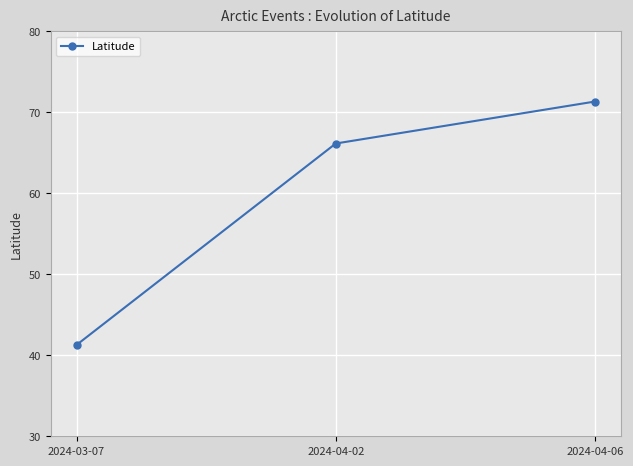

Does the chart display data point markers on the line(s)?

Yes